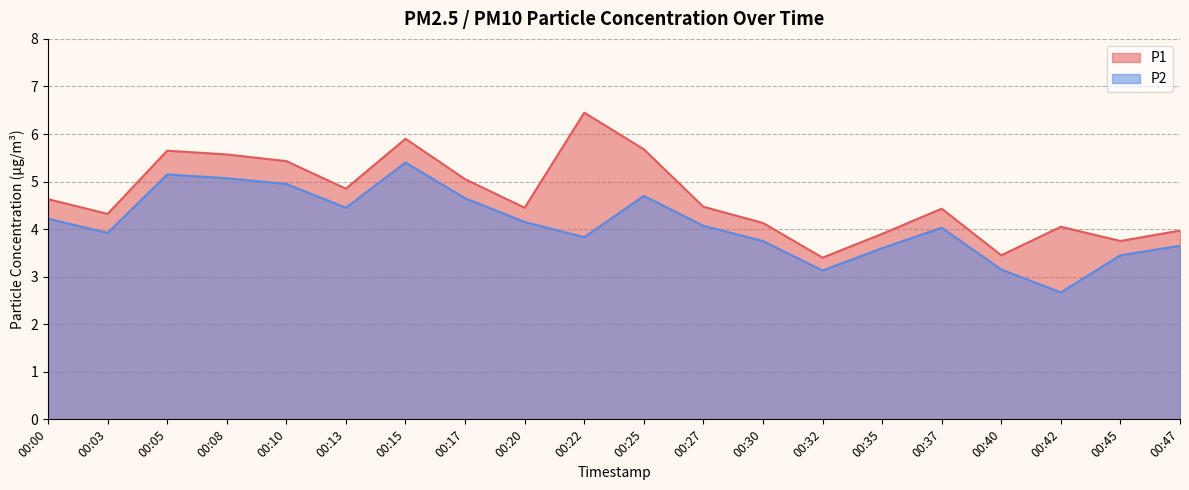

At which label is P2 closest to 4?

00:37